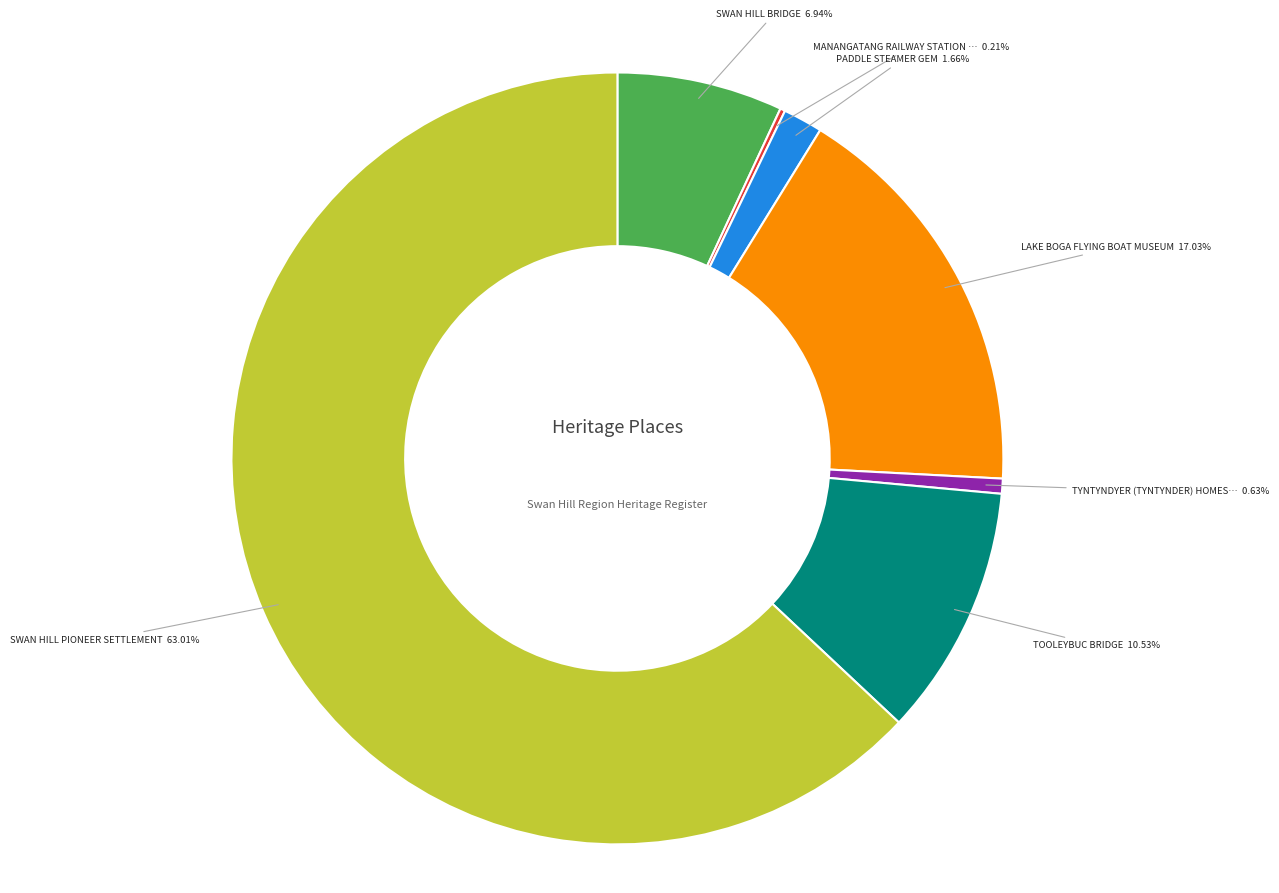

Is there any slice that represents more than half of the pie?

Yes